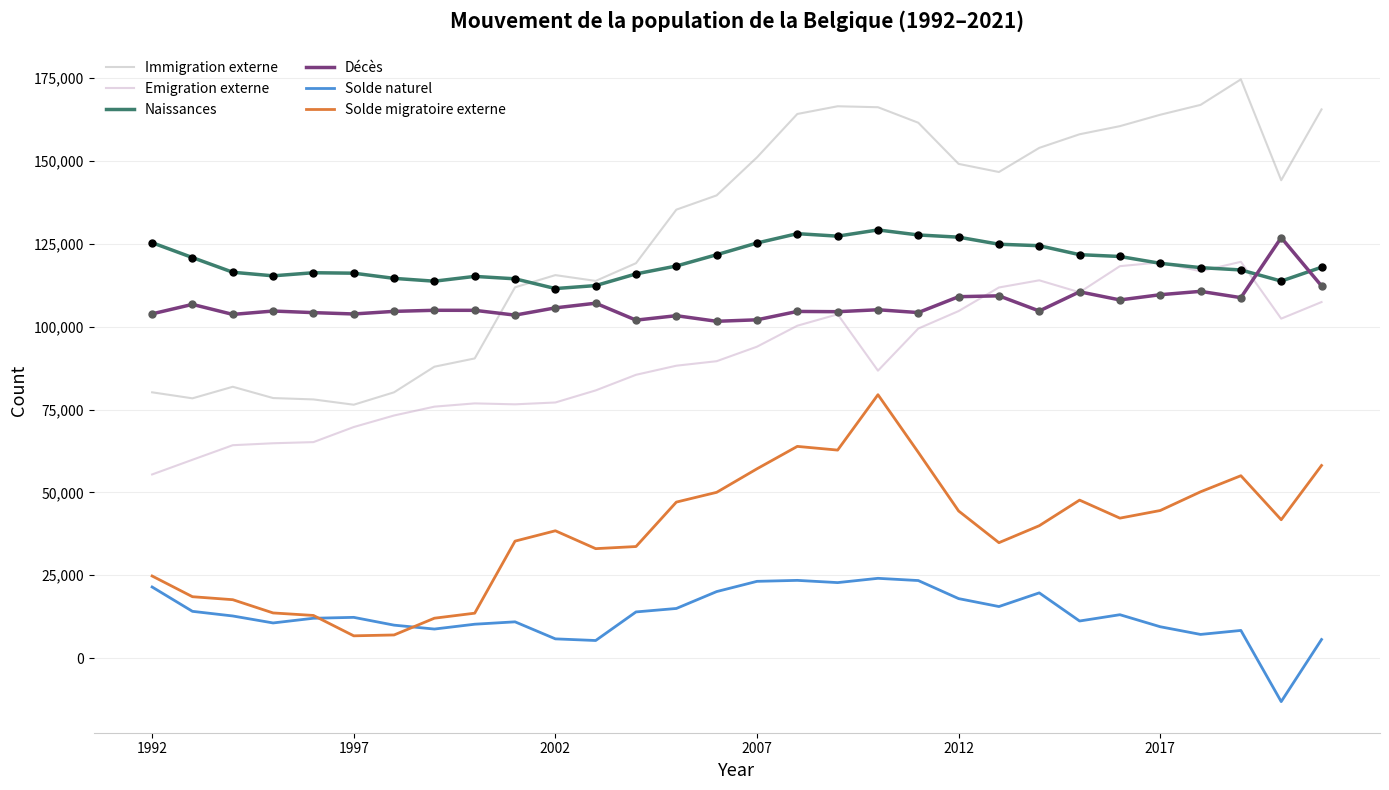

At how many categories does at least one series exceed 171634?

1